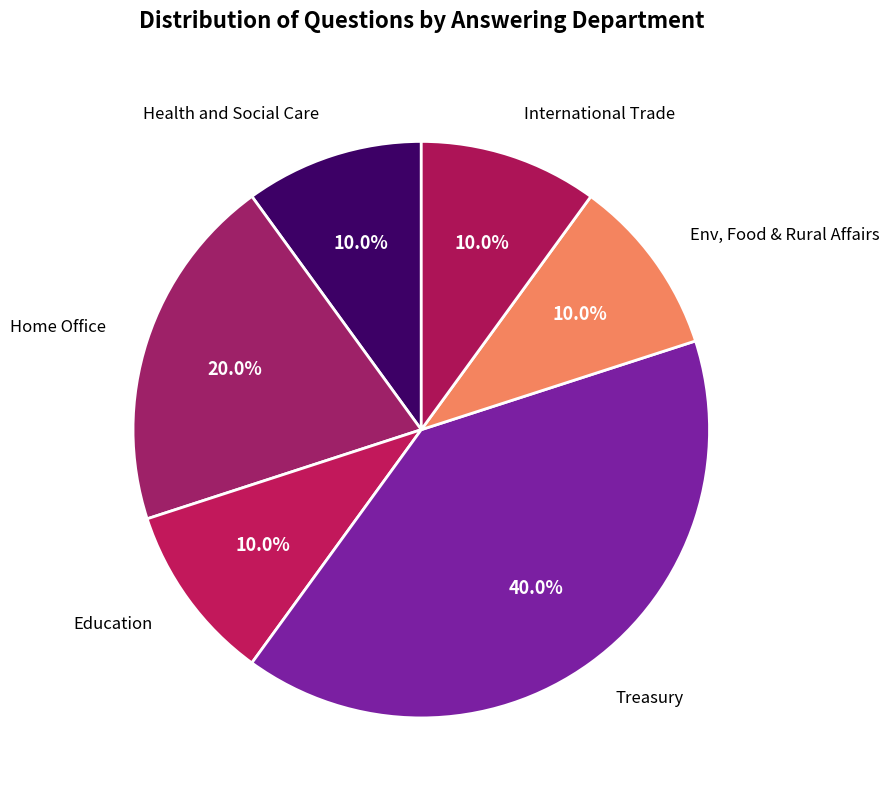

Which slice is the largest?

Treasury